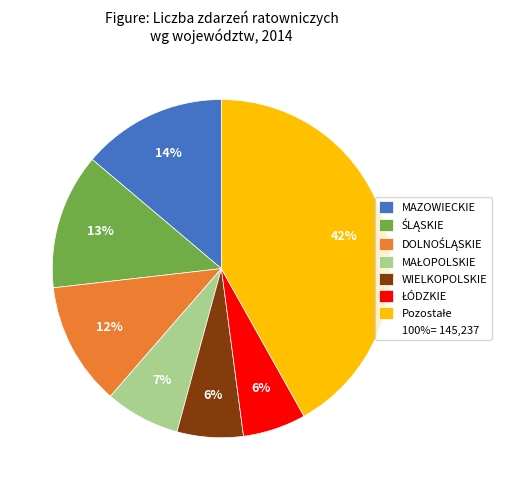

To the nearest percent, what is the average slice percentage?

14%